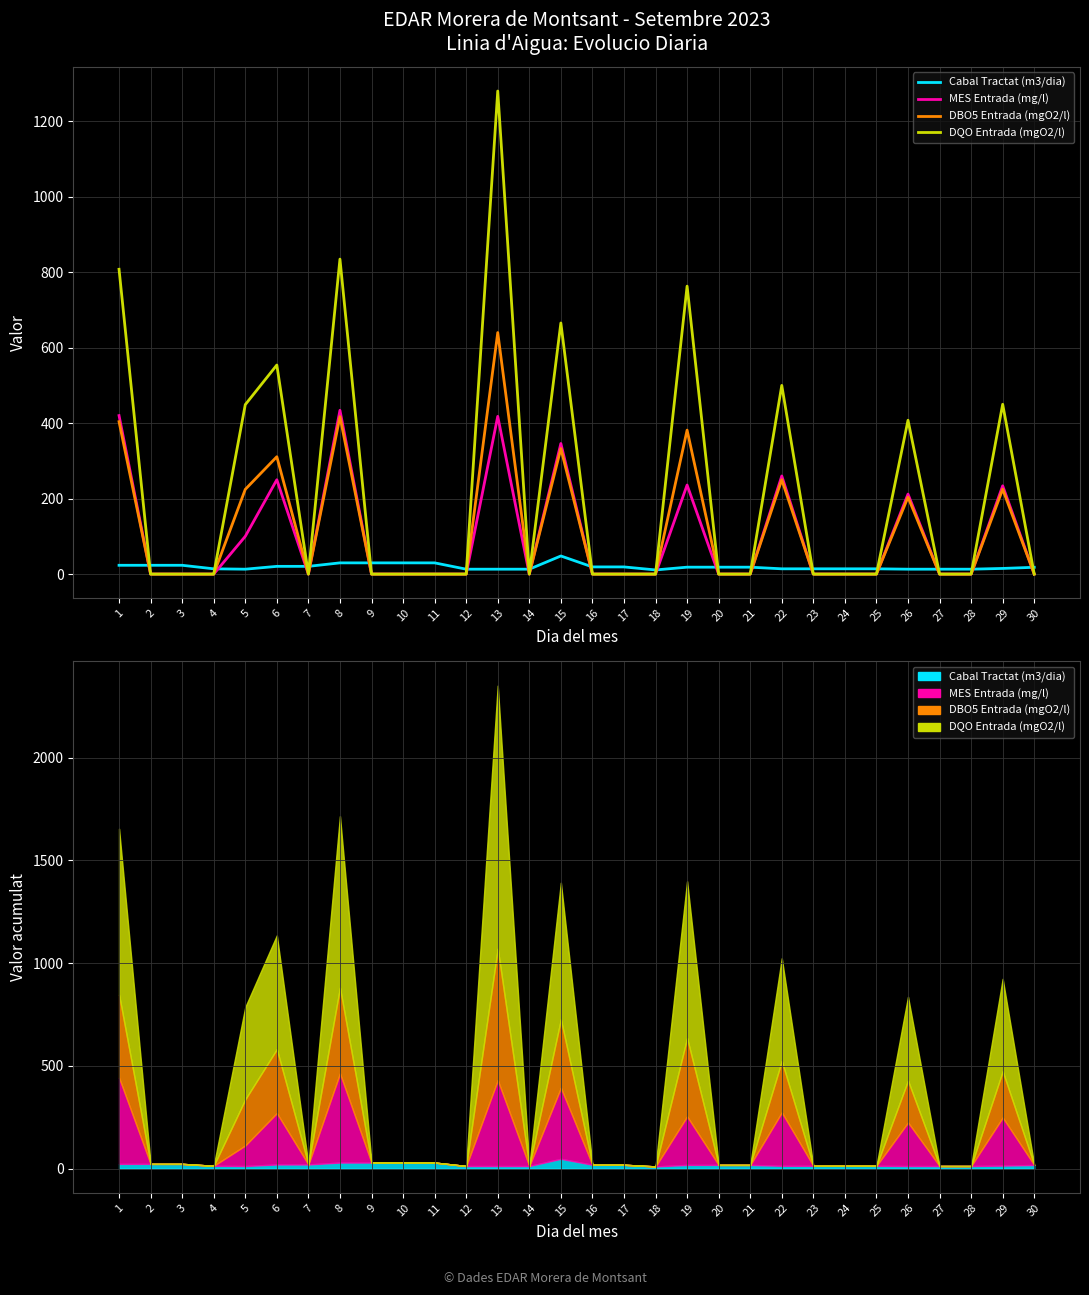

True or false: MES Entrada (mg/l) and DQO Entrada (mgO2/l) cross at least once.

False